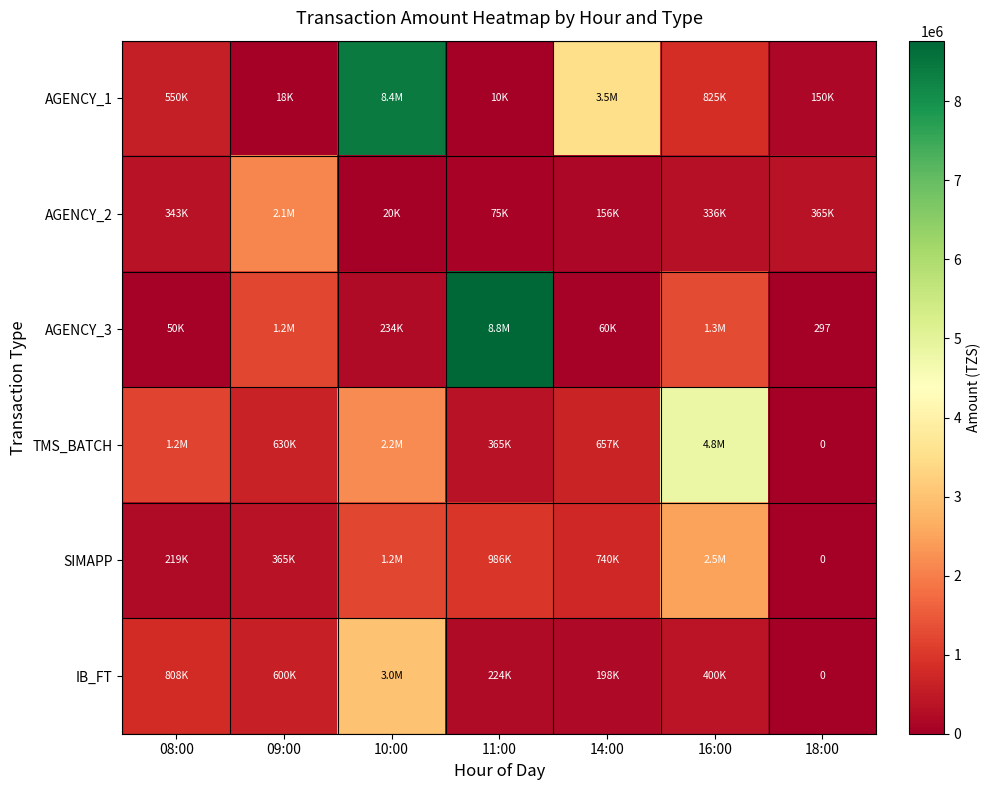

At which label does AGENCY_2 reach its peak?

09:00